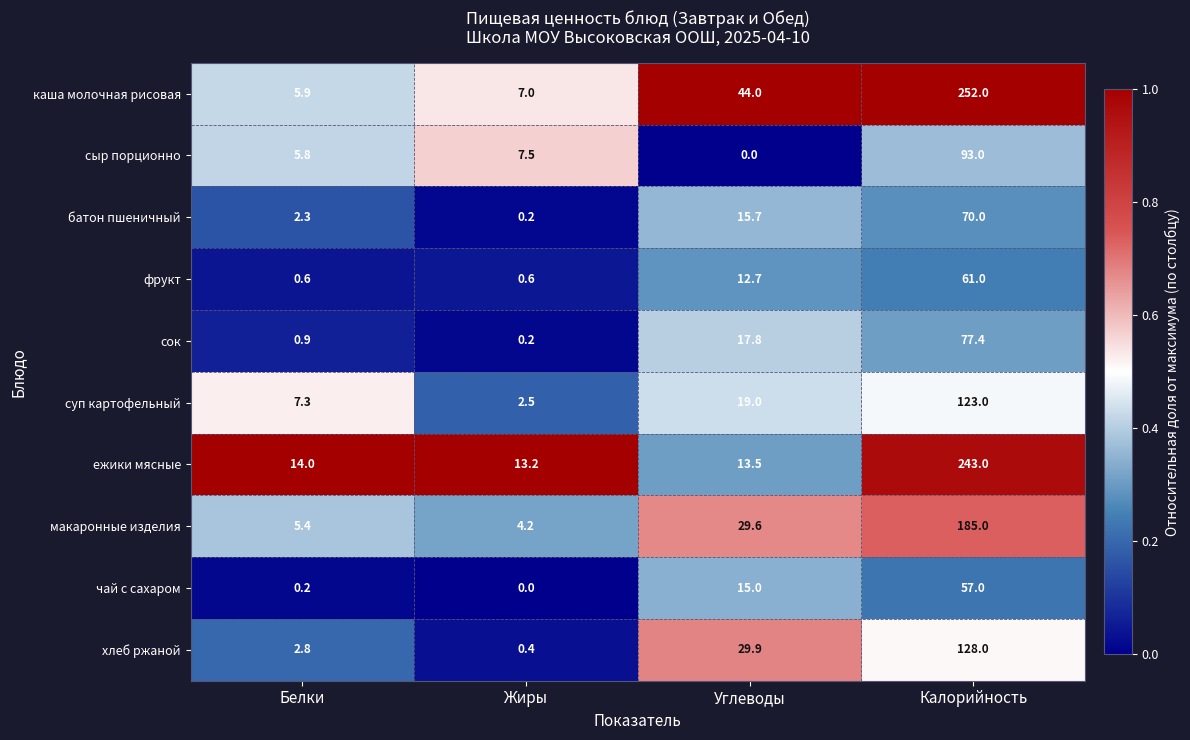

What is the approximate value of фрукт at Жиры?

0.6